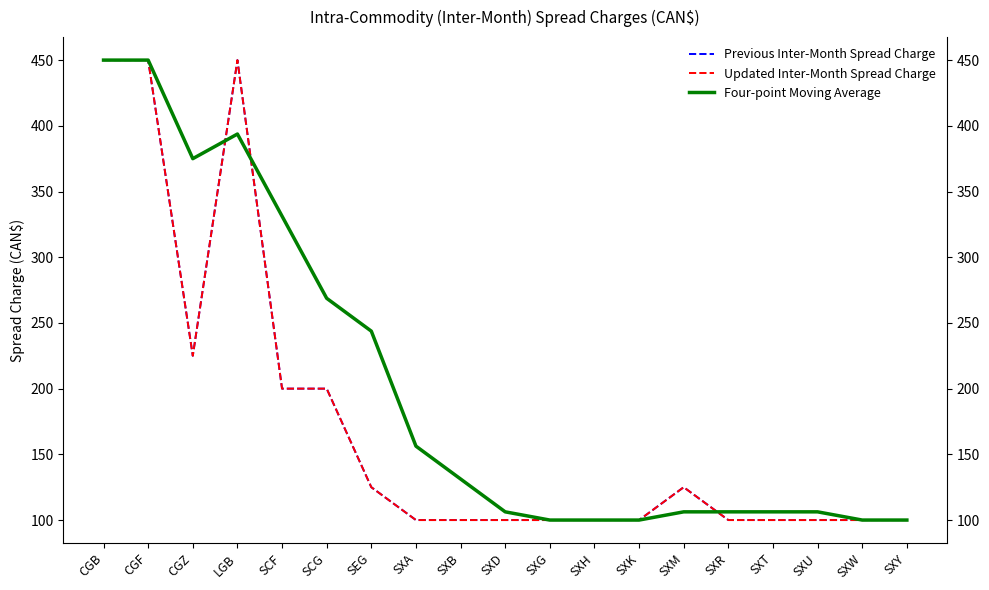

Which has a higher value, SXW or SXR?

SXW